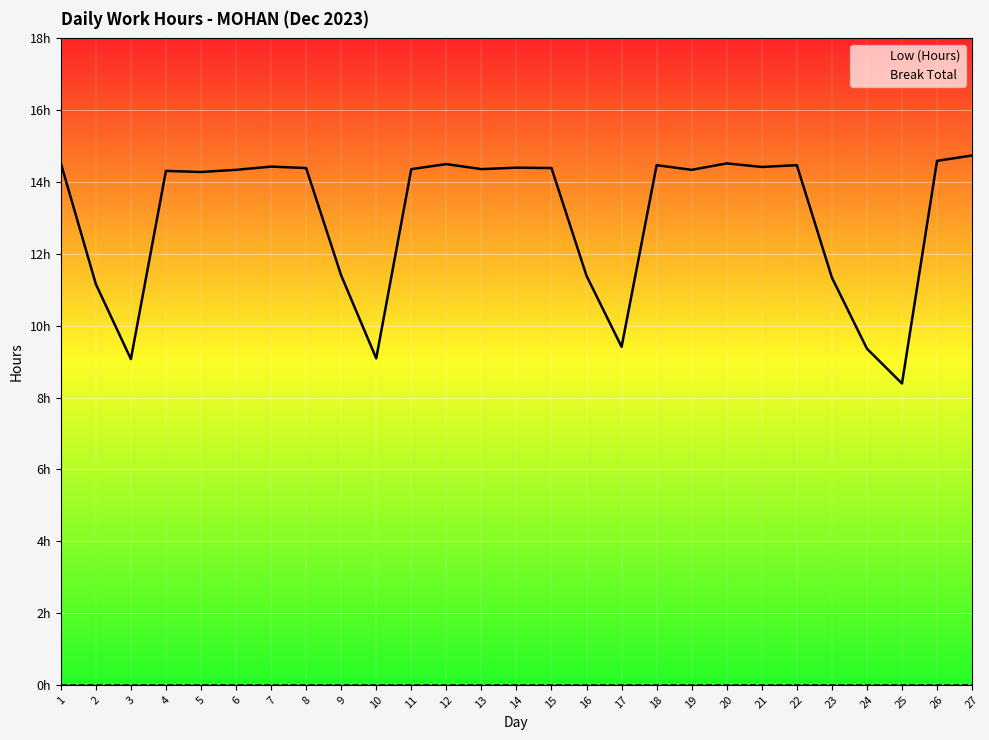

True or false: Break Total and Low (Hours) intersect in this chart.

False